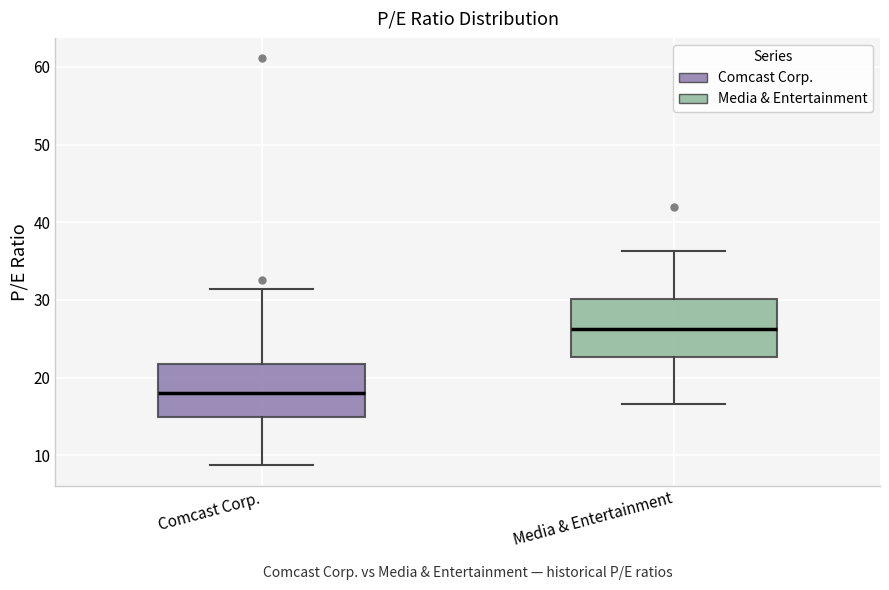

Reading left to right, transcribe this box plot: for each box, give where its median line is, the range the box spans, and where its two whiskers end, as read against the y-axis. The values are not printed on the chart, so give them approximately, as read against the axis.

Comcast Corp.: median 18, box 15 to 22, whiskers 9 to 31
Media & Entertainment: median 26, box 23 to 30, whiskers 17 to 36